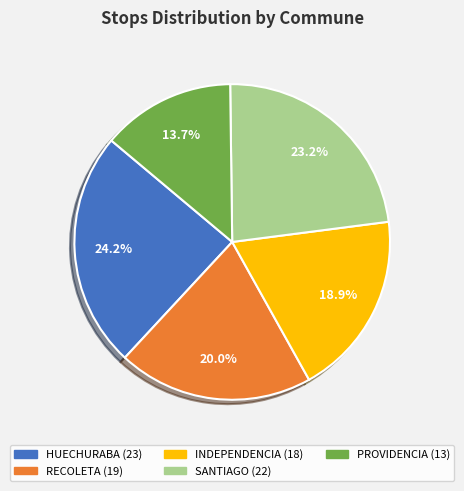

Does any single category account for the majority?

No